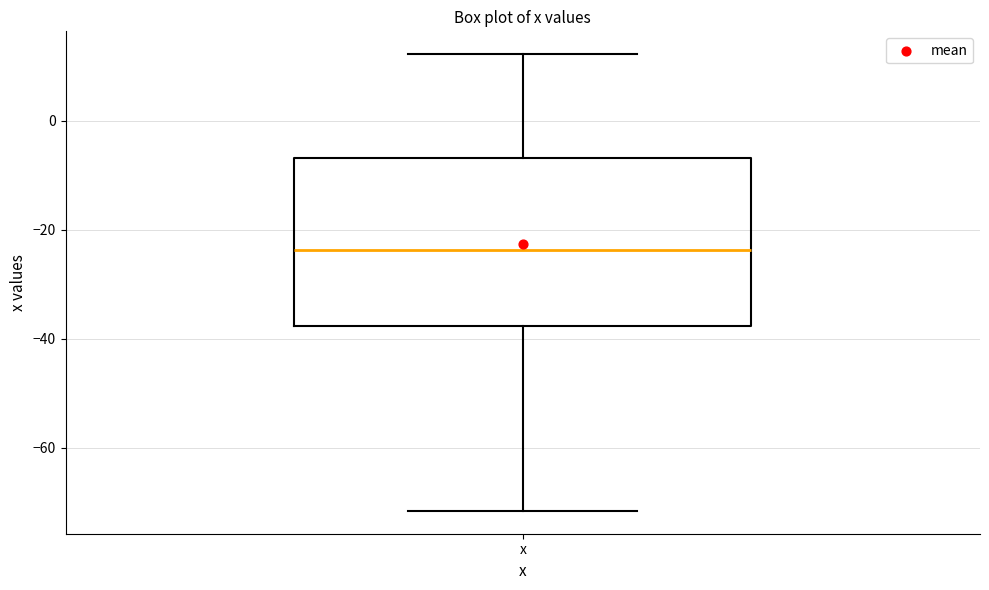

Read this box plot against the y-axis: the position of the median line, the range covered by the box, and the ends of both whiskers. The values are not printed on the chart, so give them approximately, as read against the axis.

median -24, box -38 to -6, whiskers -72 to 12